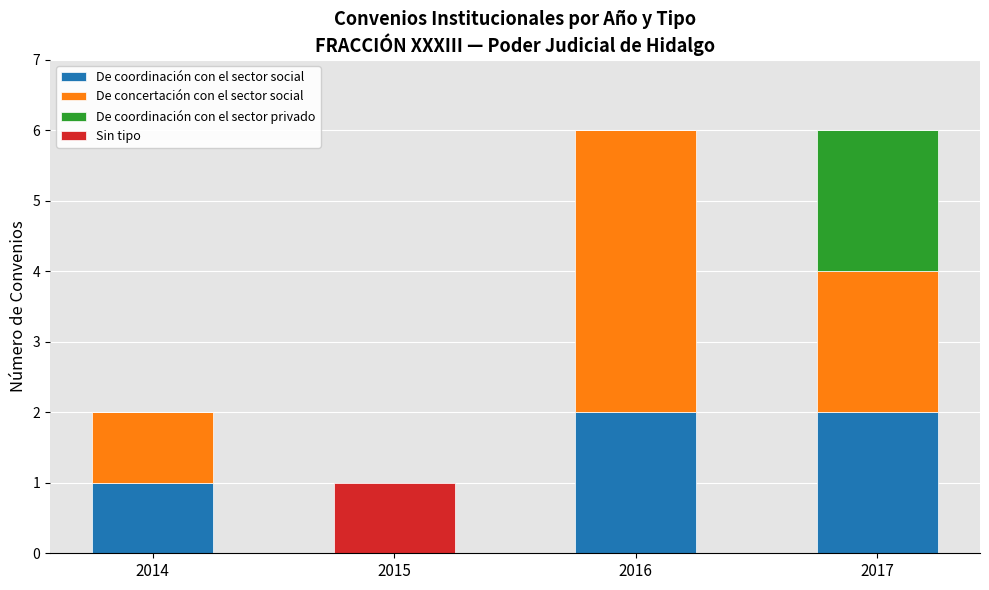

Does the chart contain stacked bars?

Yes